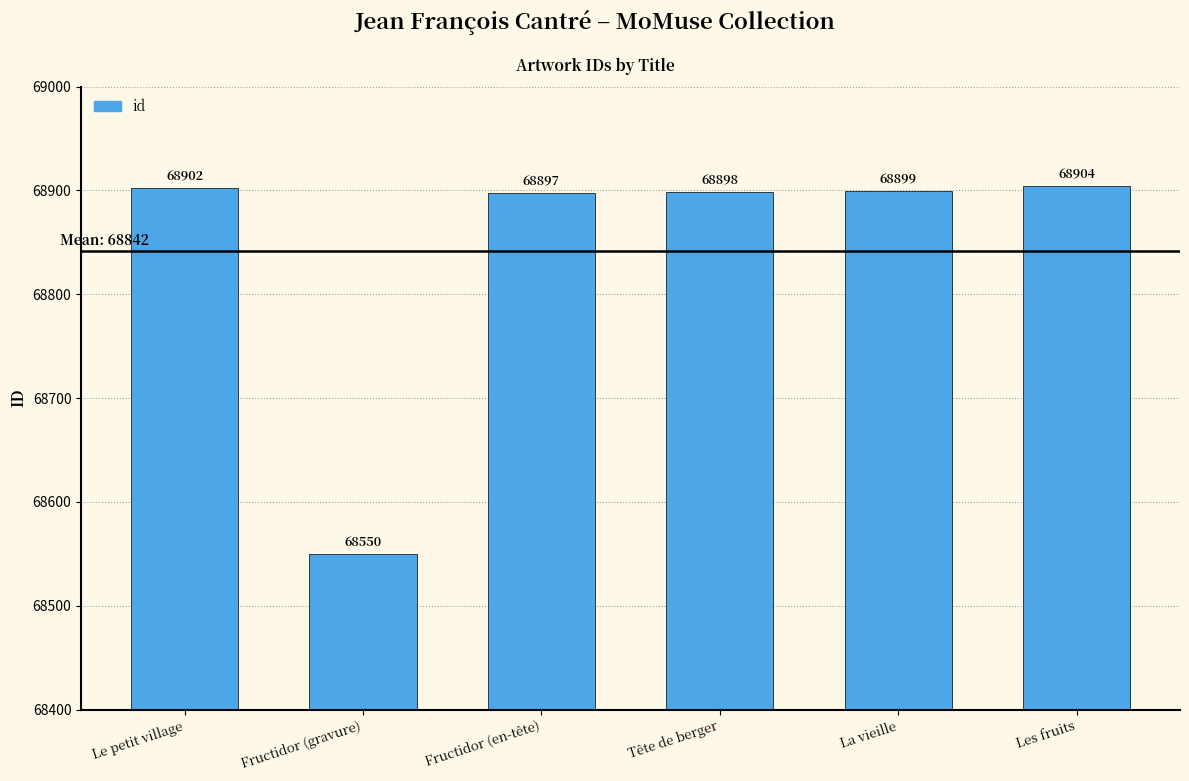

Where does the data first go above 68899?

Le petit village